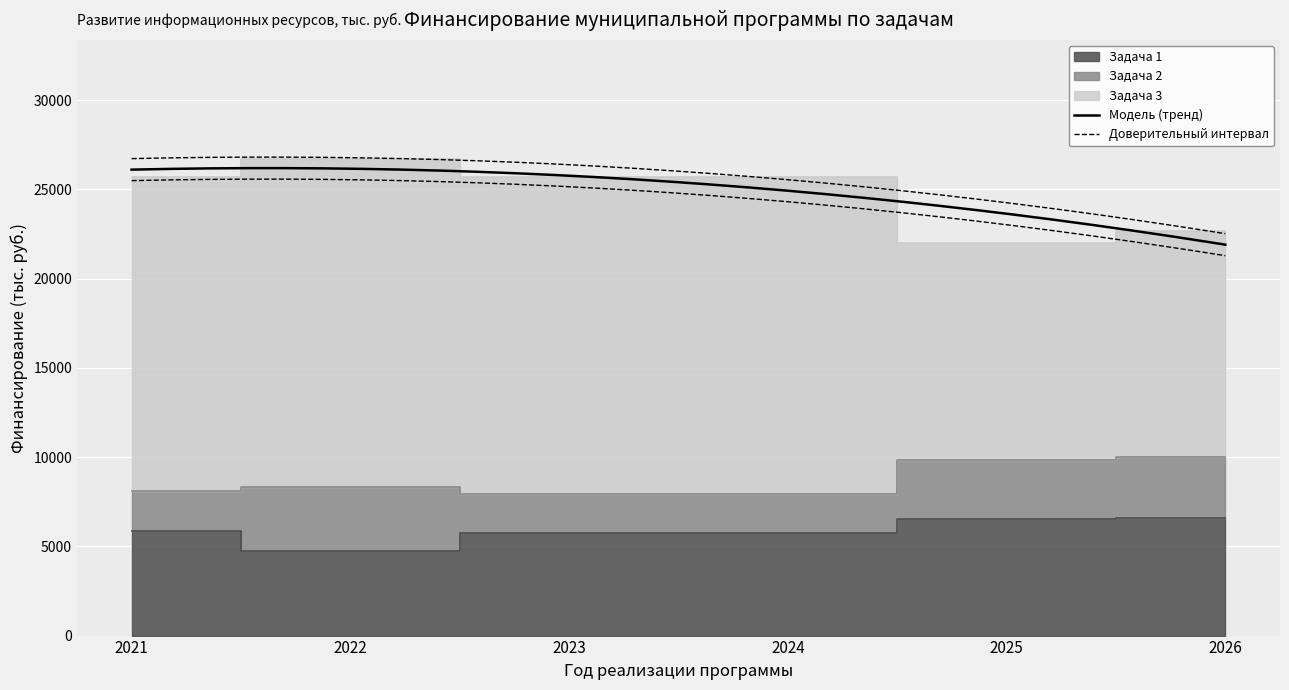

At how many categories does at least one series exceed 17208?

6